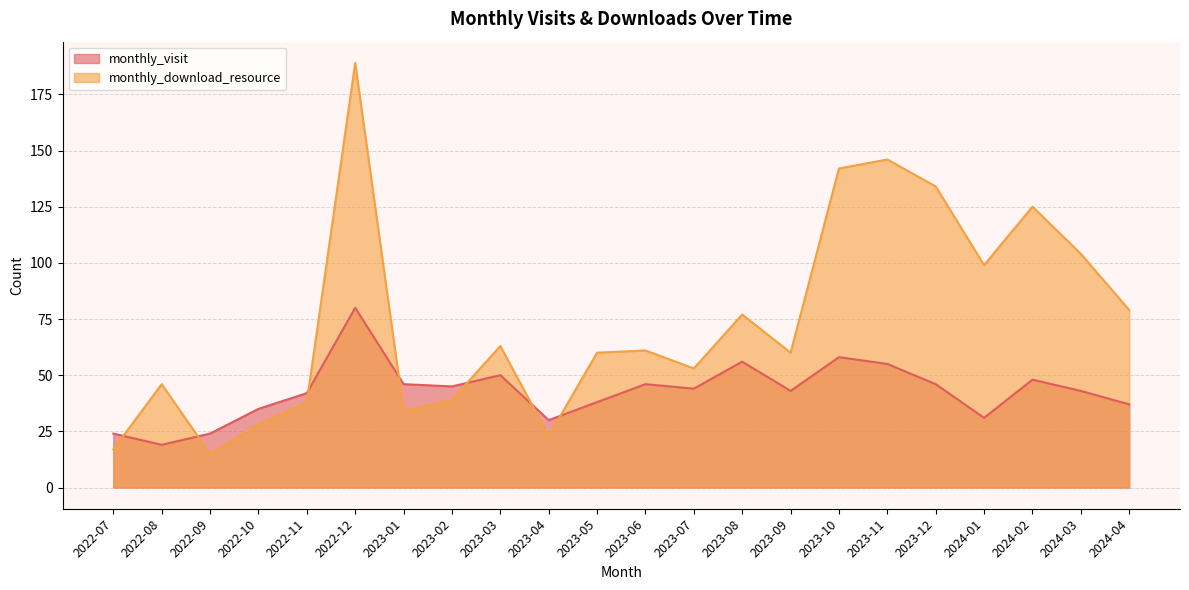

How many data points in monthly_download_resource are less than 61?

11